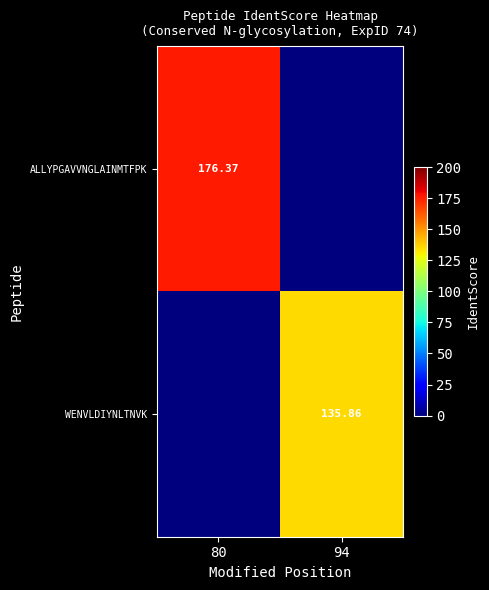

Is it true that ALLYPGAVVNGLAINMTFPK equals 93.6 at 80?

False